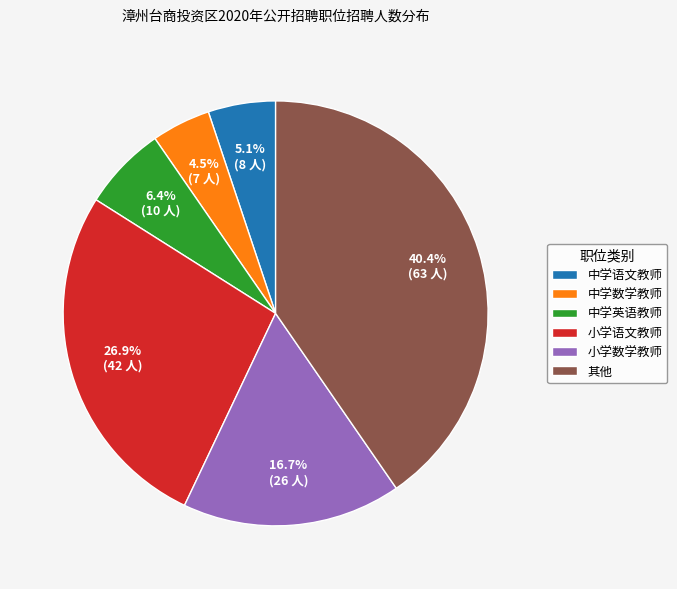

What is the ratio of the value at 其他 to the value at 中学英语教师?

6.3